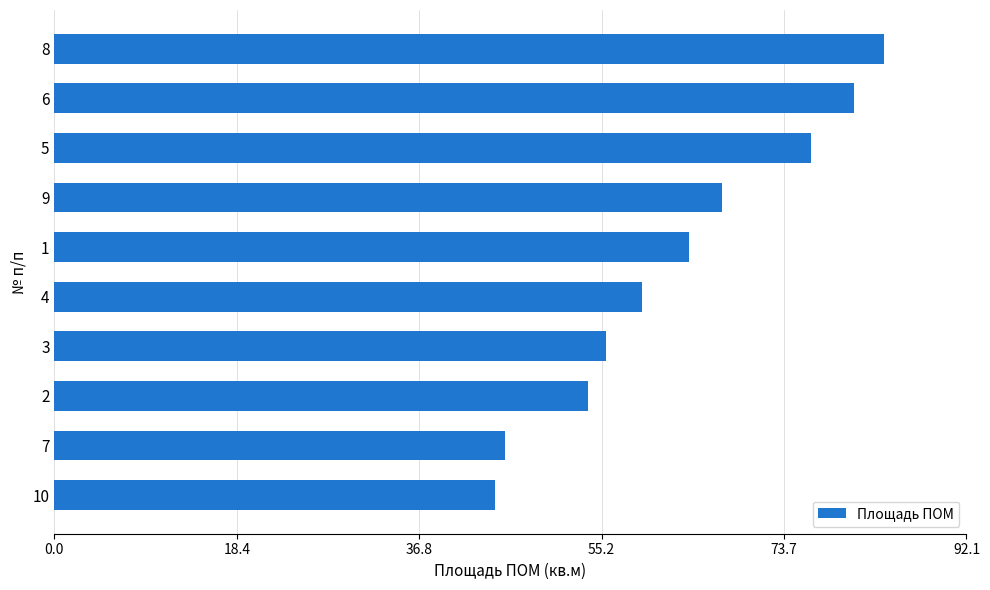

Does the chart contain any negative values?

No